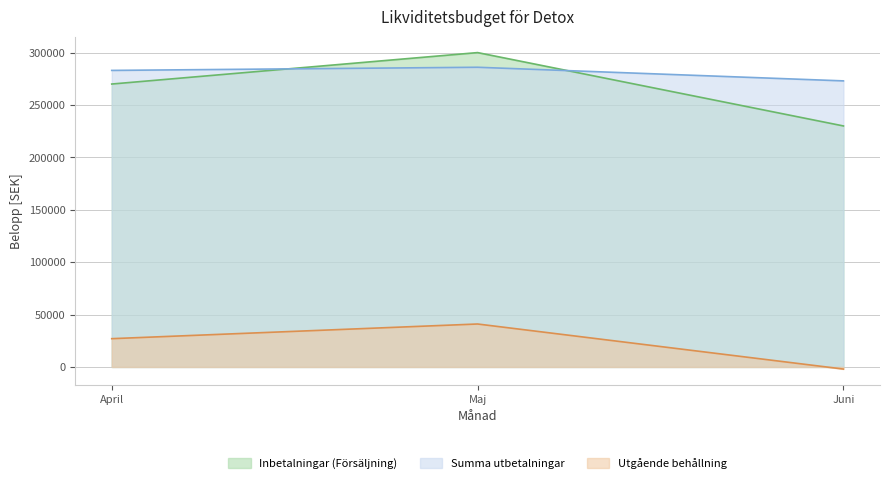

What are all the series names shown in the legend?

Inbetalningar (Försäljning), Summa utbetalningar, Utgående behållning